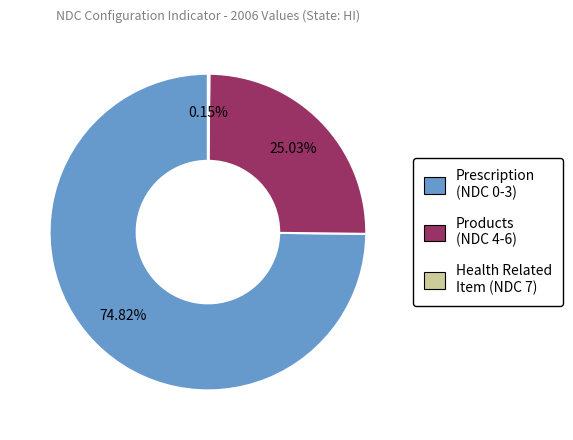

Combined, do Products (NDC 4-6) and Prescription (NDC 0-3) account for over 50%?

Yes